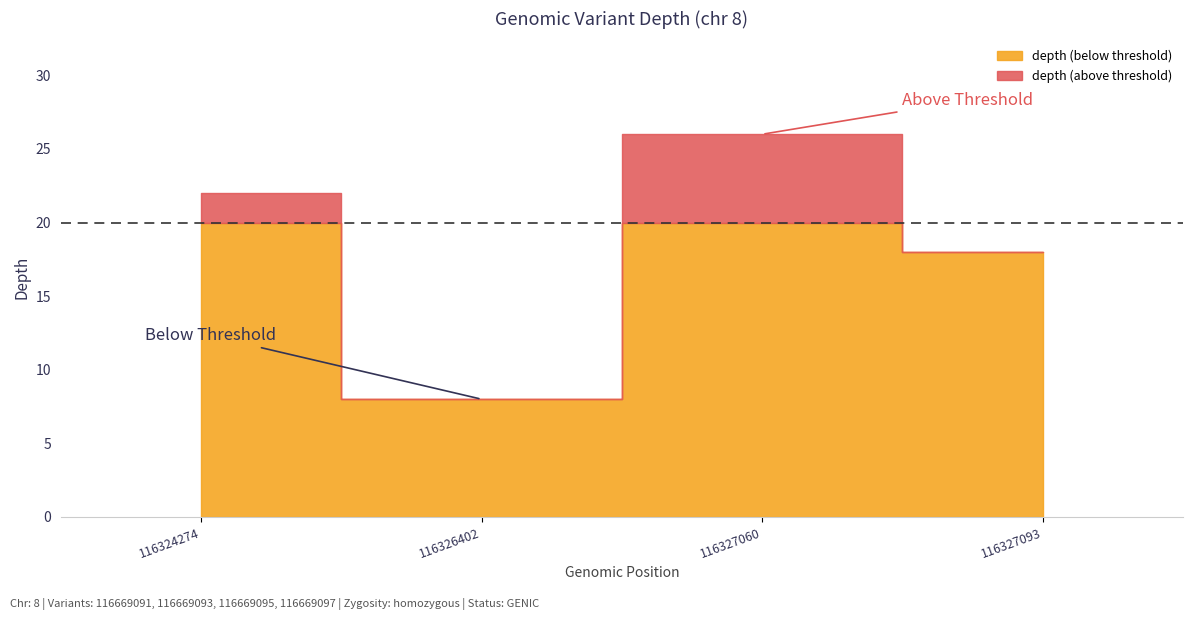

Between 116324274 and 116326402, which is larger?

116324274